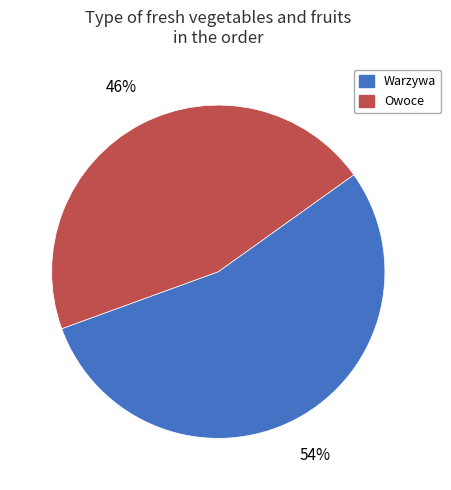

To the nearest percent, what is the average slice percentage?

50%